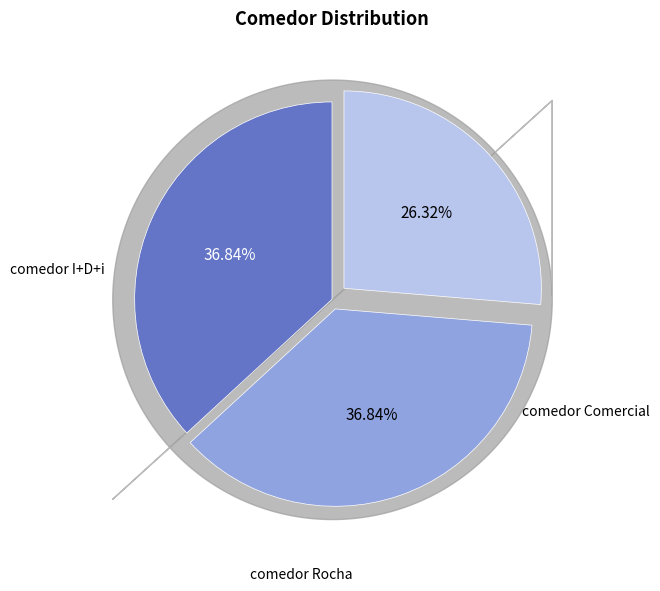

True or false: comedor I+D+i accounts for 47% of the total.

False